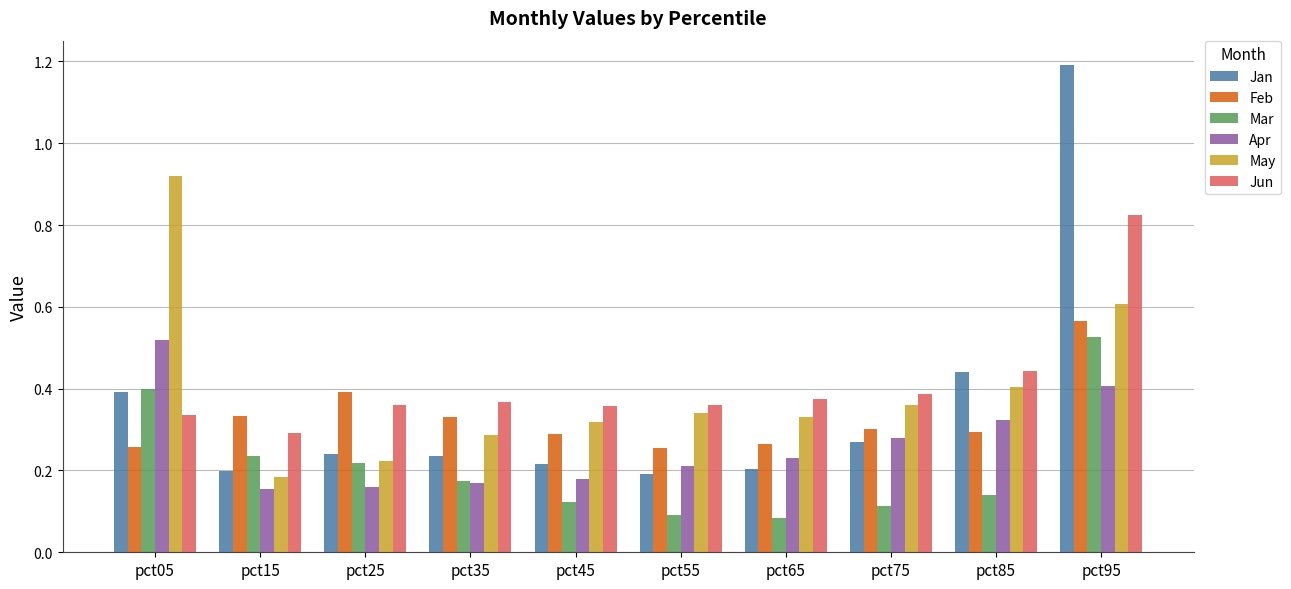

Which series has the largest total across all categories?

Jun